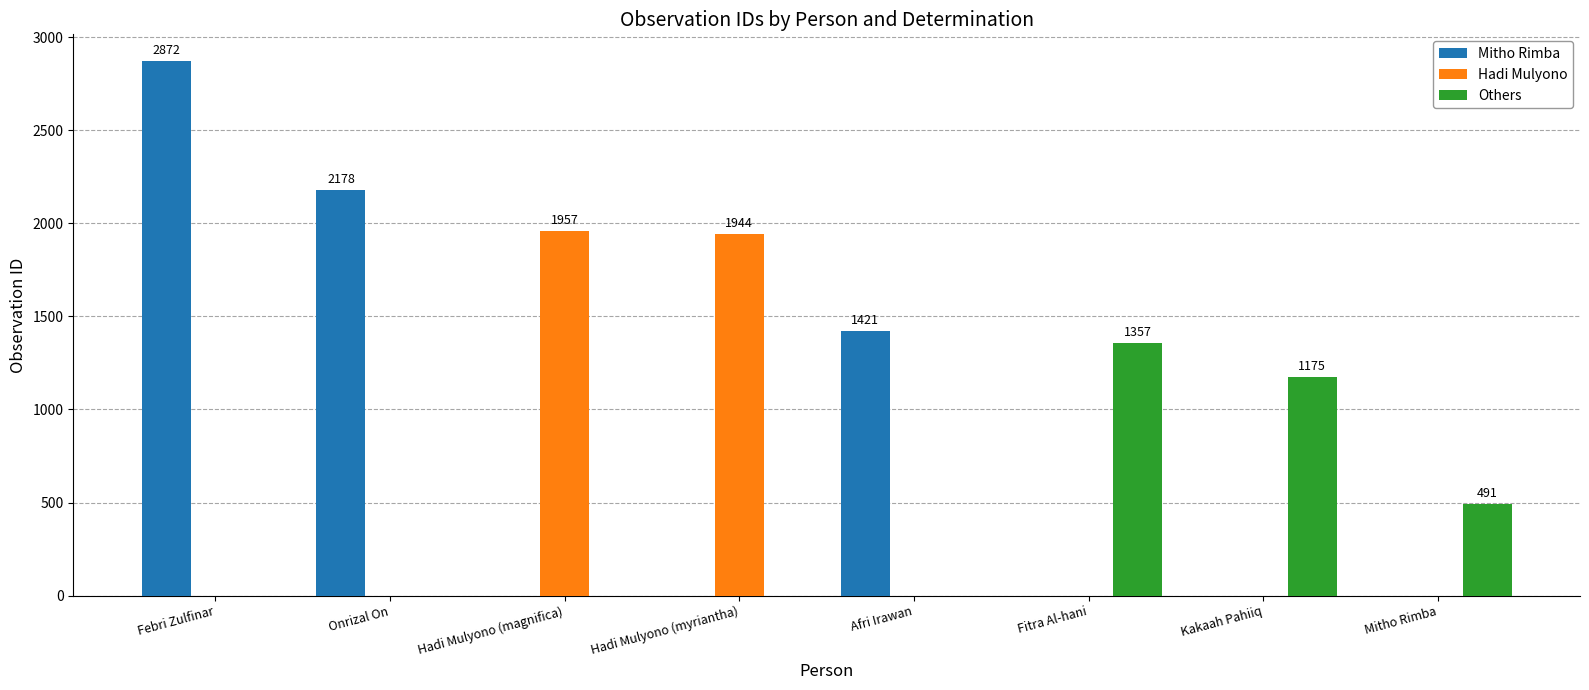

What is the sum of all Others values?

3023